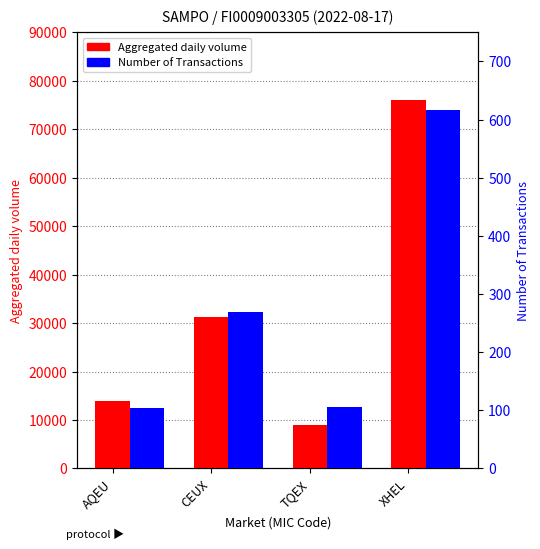

Read the Number of Transactions value at CEUX.

269